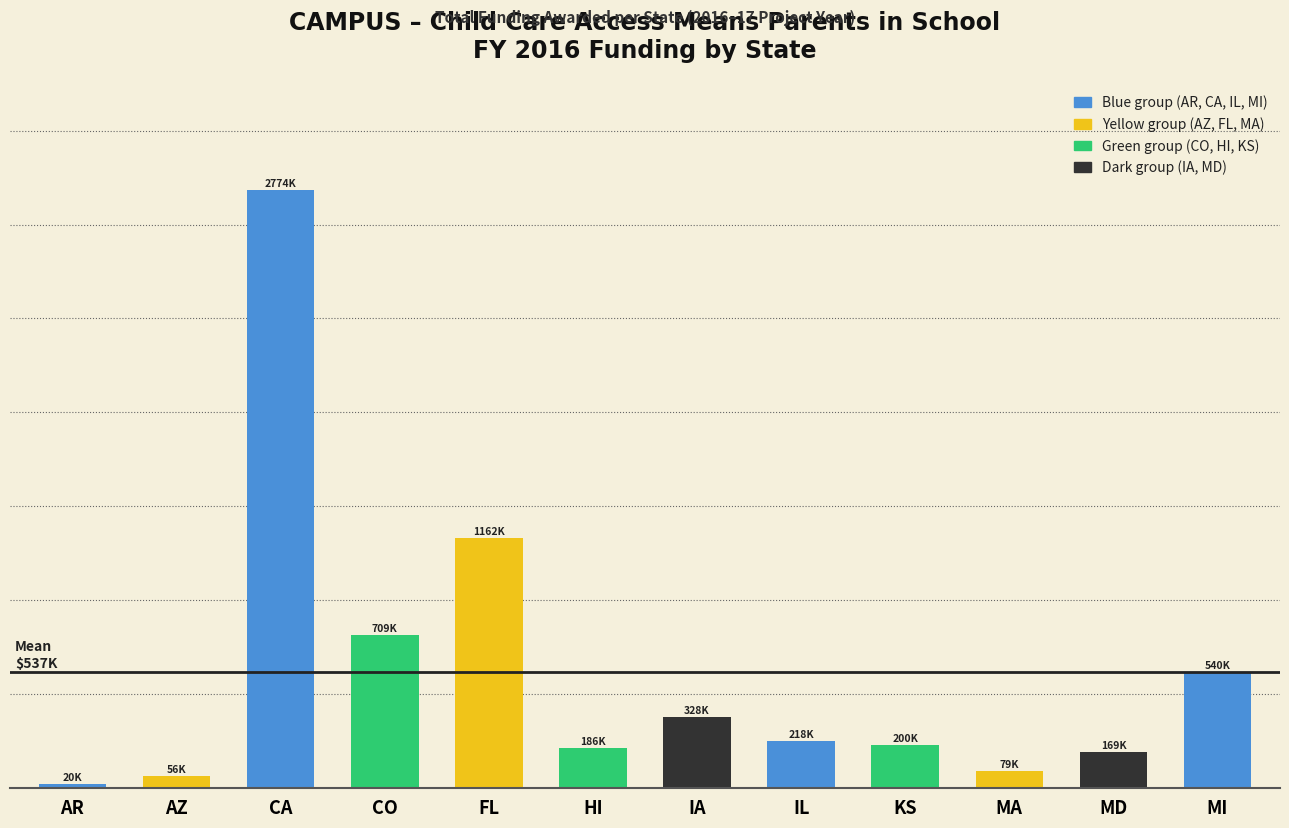

Is it true that the value at IA is 185987?

False